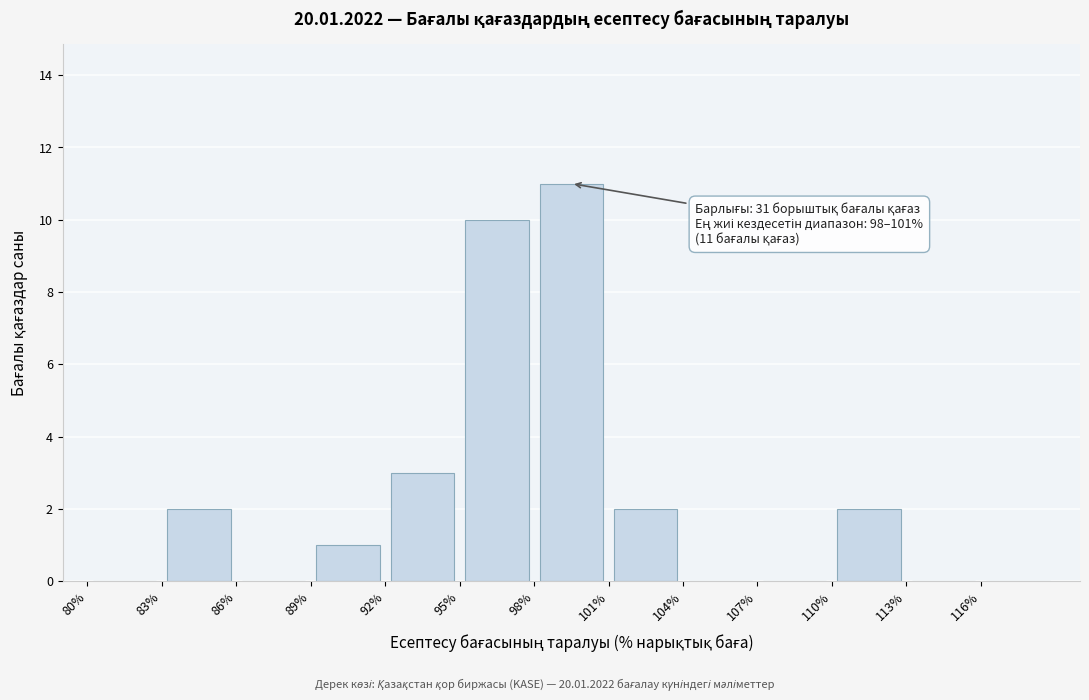

Which range on the x-axis has the tallest bar?

98 to 101